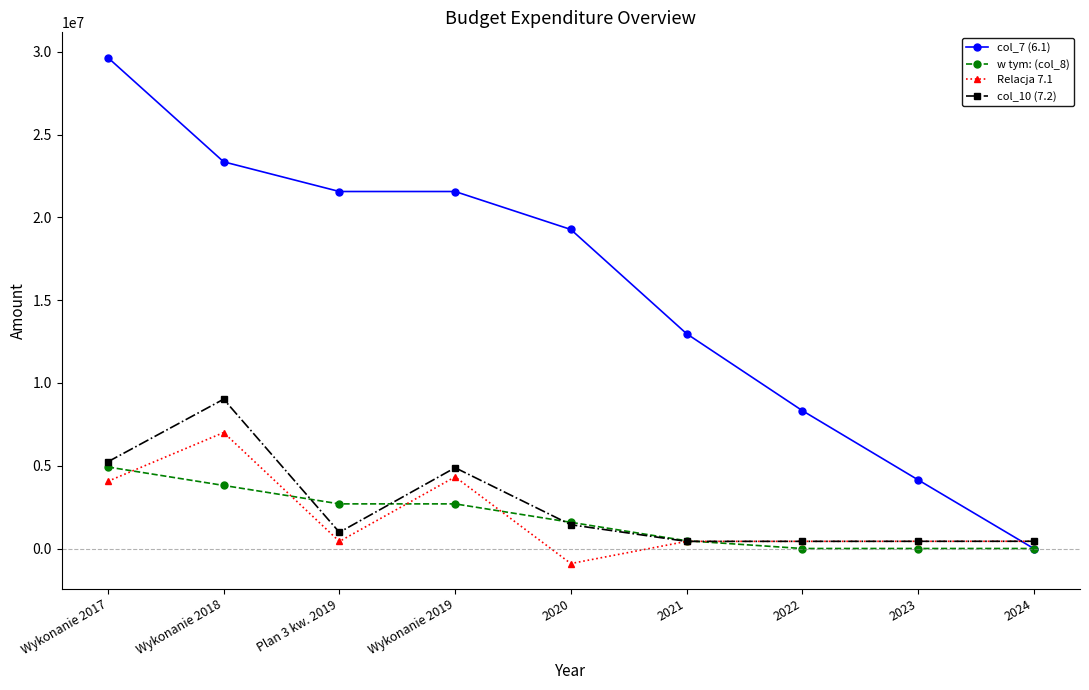

True or false: w tym: (col_8) has a value of 2773760.9 at 2024.

False